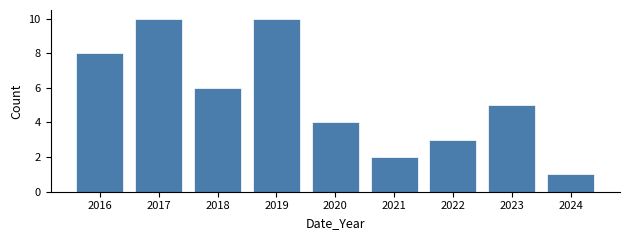

Reading right to left, list all the values displayed in this chart.

1	5	3	2	4	10	6	10	8